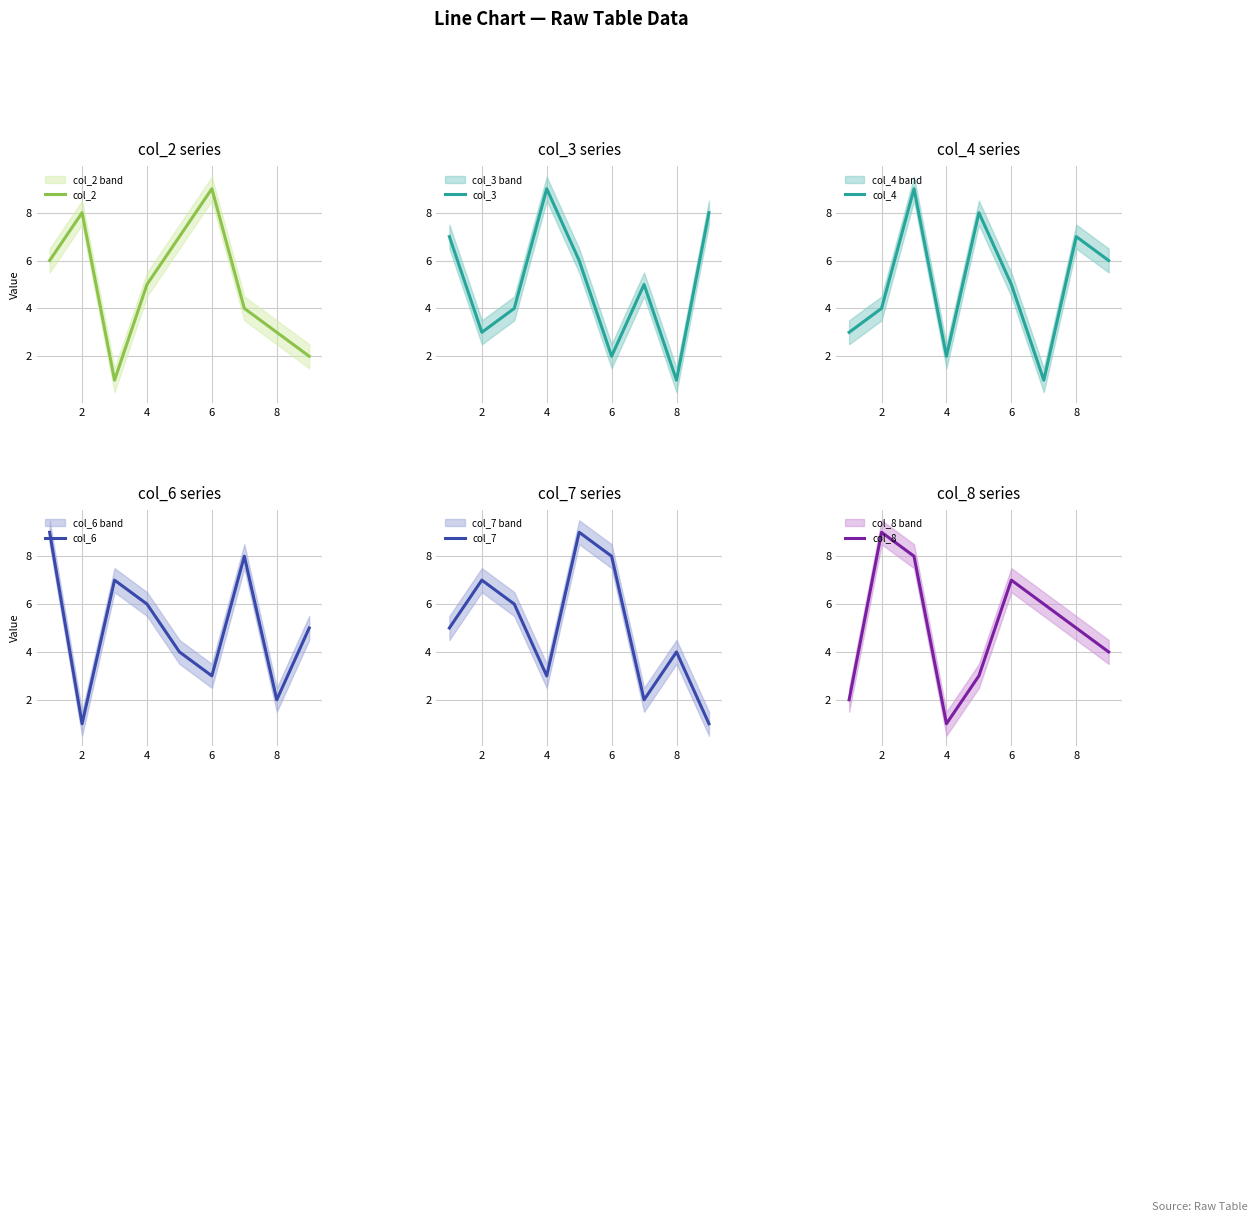

The value of col_2 at 2 is 8. True or false?

True